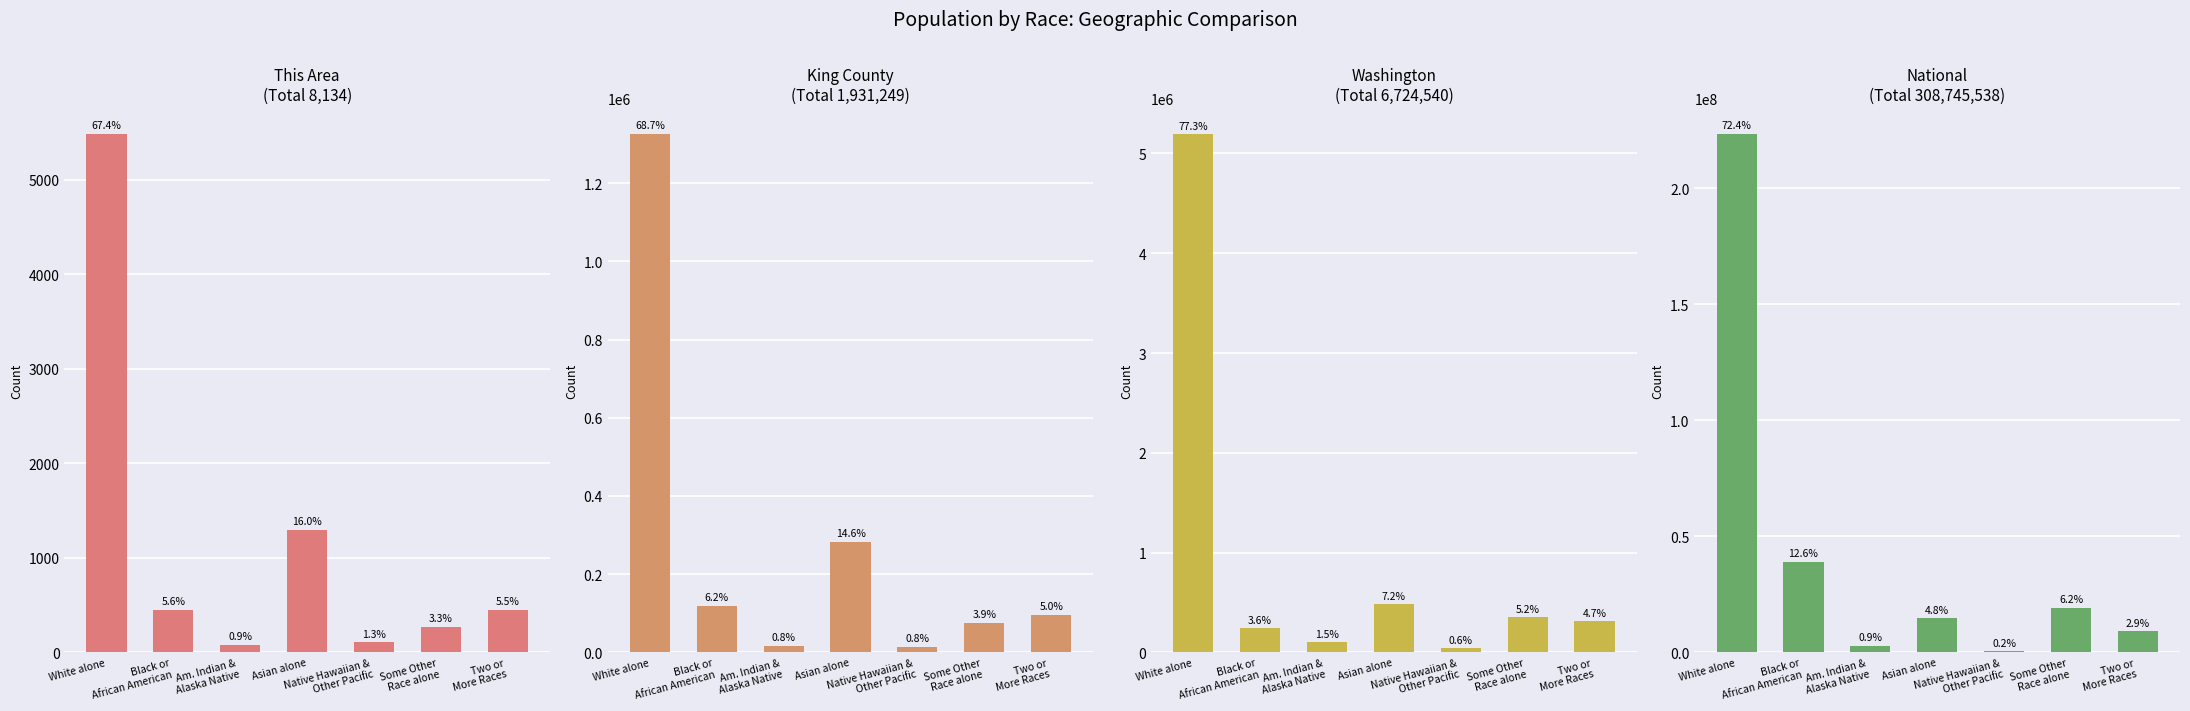

How many bars are there in total?

28